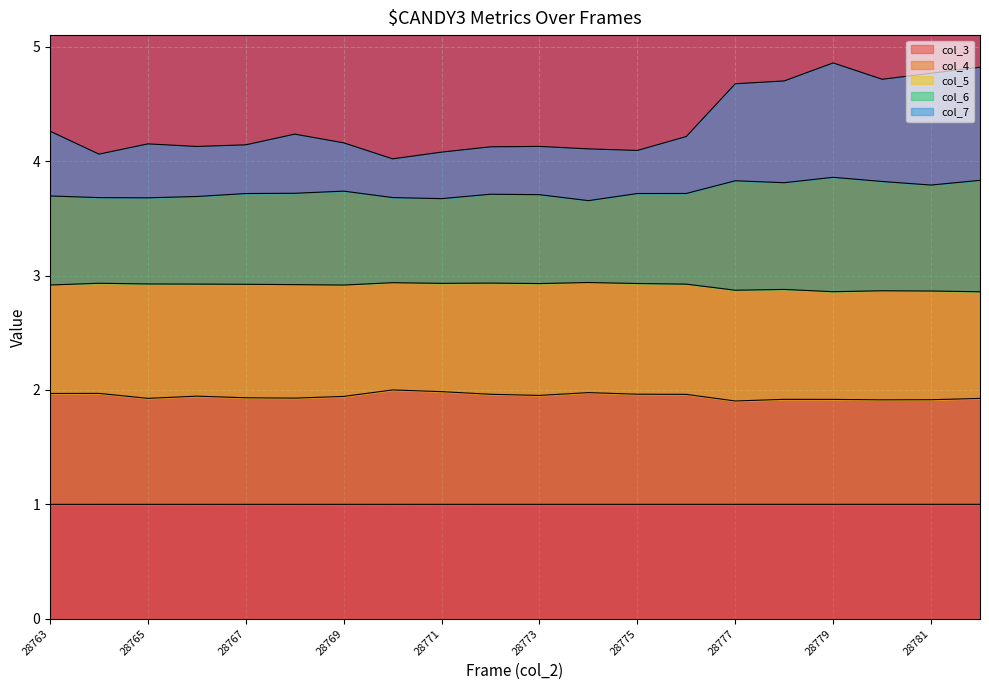

What is the minimum value for col_3?

1.0